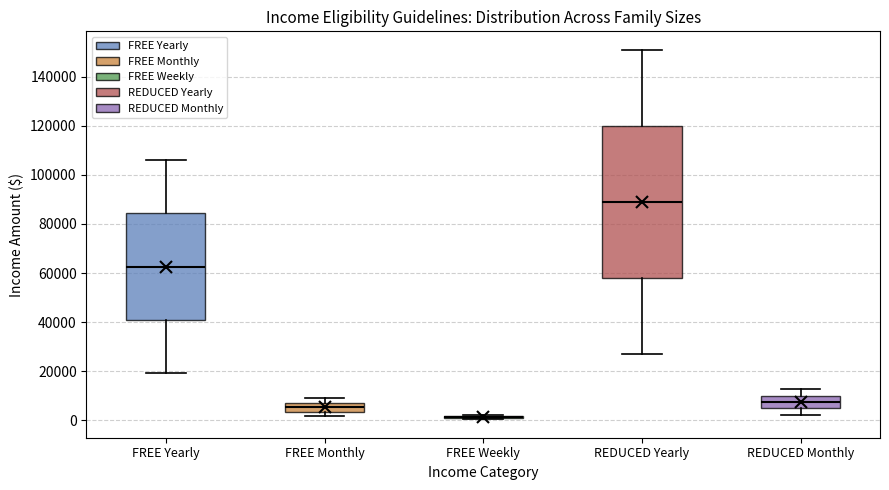

Reading left to right, read every box against the y-axis: the position of its median line, the range the box covers, and the ends of its whiskers. The values are not printed on the chart, so give them approximately, as read against the axis.

FREE Yearly: median 62000, box 40000 to 84000, whiskers 20000 to 106000
FREE Monthly: median 6000, box 4000 to 8000, whiskers 2000 to 8000 (above the box's upper edge)
FREE Weekly: box collapsed to a line at 2000, whiskers 0 to 2000
REDUCED Yearly: median 90000, box 58000 to 120000, whiskers 28000 to 152000
REDUCED Monthly: median 8000, box 4000 to 10000, whiskers 2000 to 12000